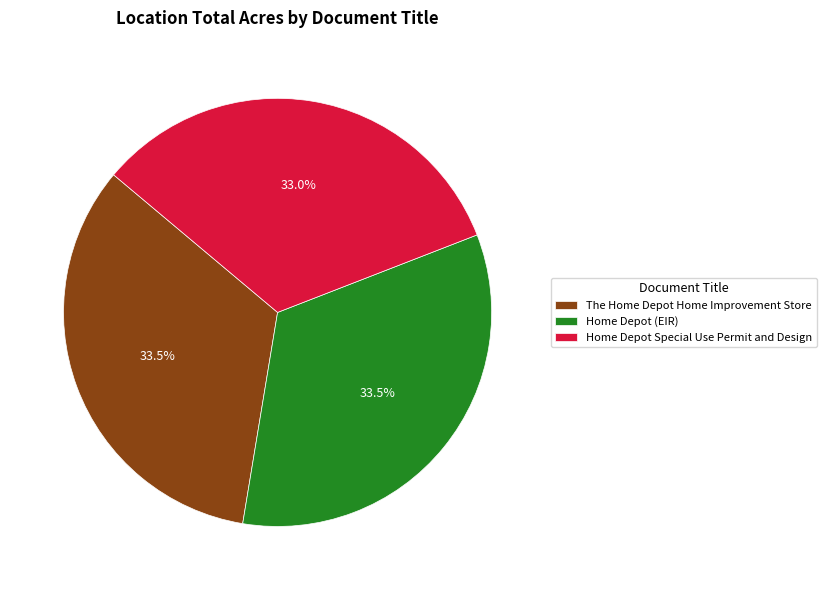

What is the total percentage of Home Depot Special Use Permit and Design and The Home Depot Home Improvement Store?

66.5%